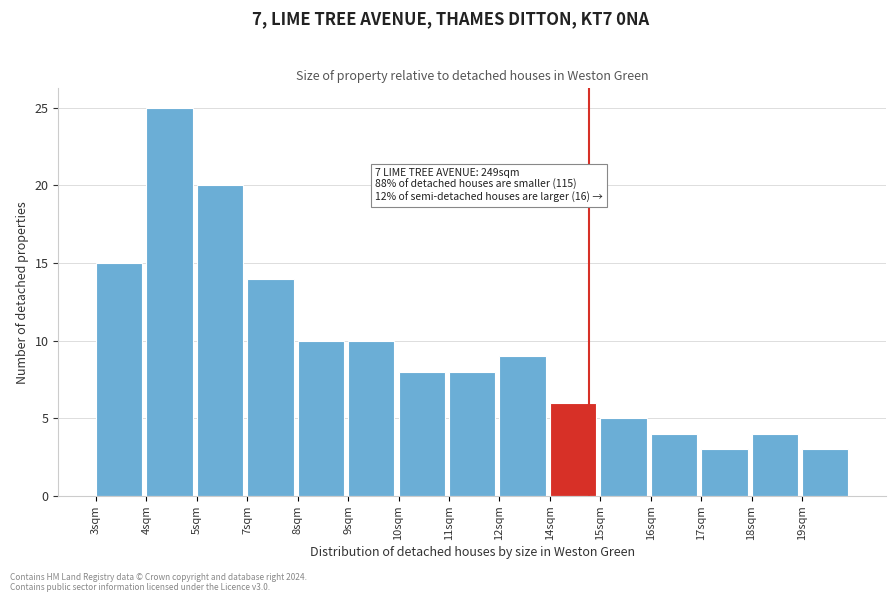

Reading right to left, extract all data points from this chart.

19sqm=3	18sqm=4	17sqm=3	16sqm=4	15sqm=5	14sqm=6	12sqm=9	11sqm=8	10sqm=8	9sqm=10	8sqm=10	7sqm=14	5sqm=20	4sqm=25	3sqm=15